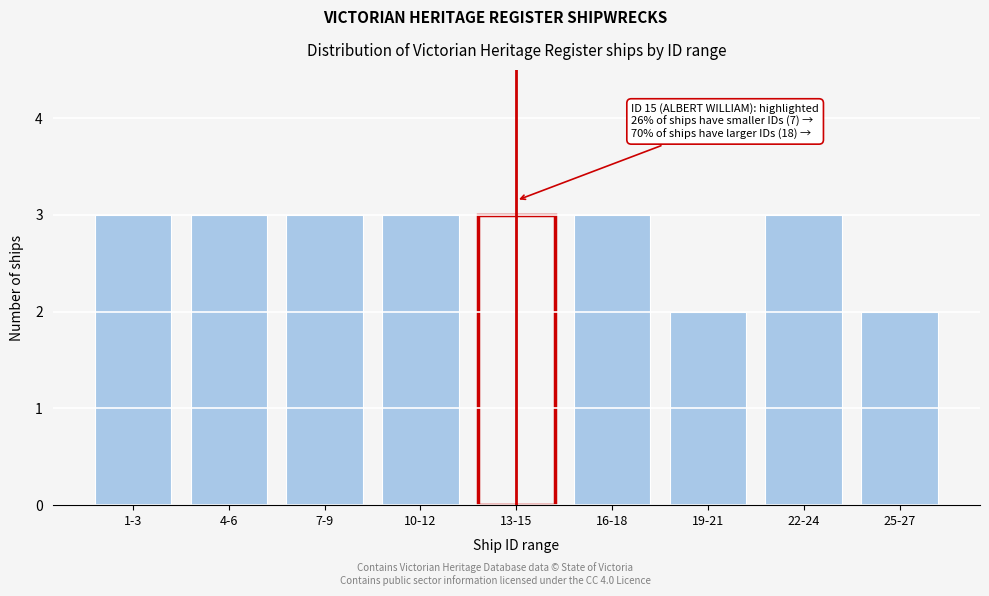

Reading left to right, extract all data points from this chart.

3	3	3	3	3	3	2	3	2